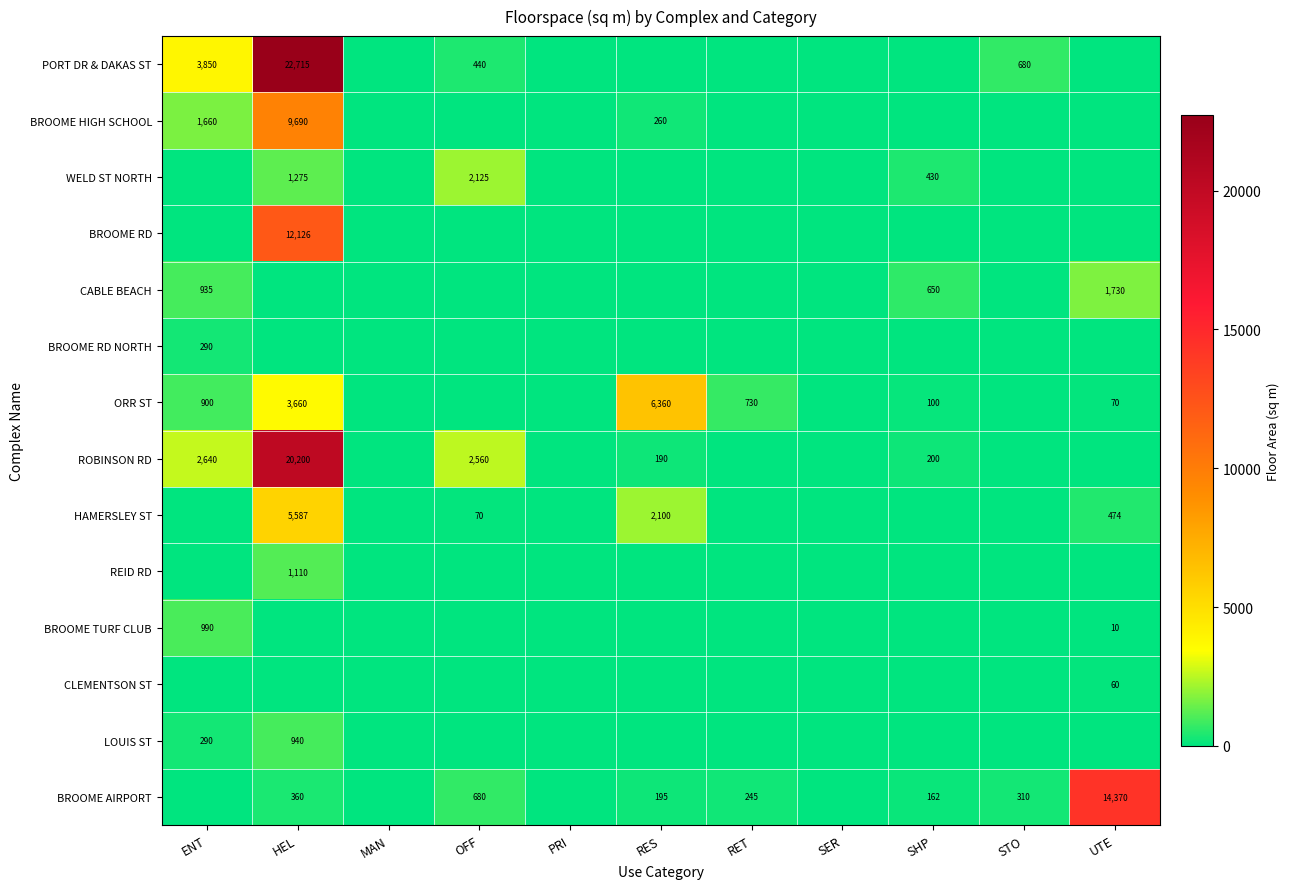

What is the difference between the highest and lowest values at ENT?

3850